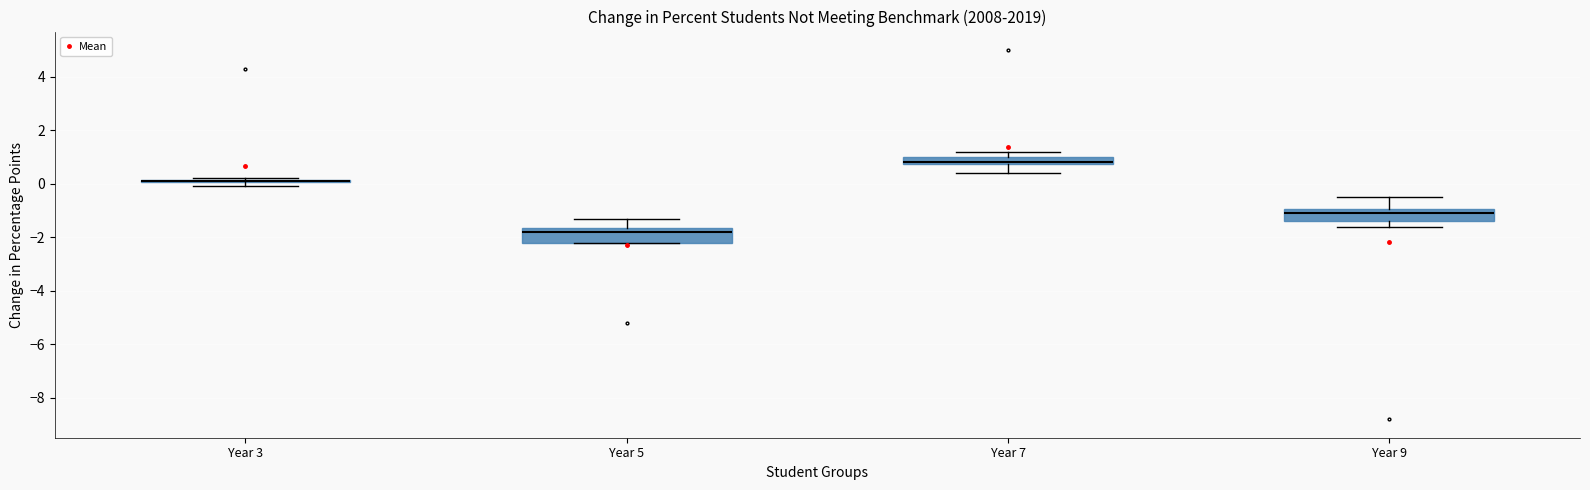

Where does the upper whisker of the box for Year 9 end on the y-axis? The values are not printed on the chart, so give them approximately, as read against the axis.

-0.4